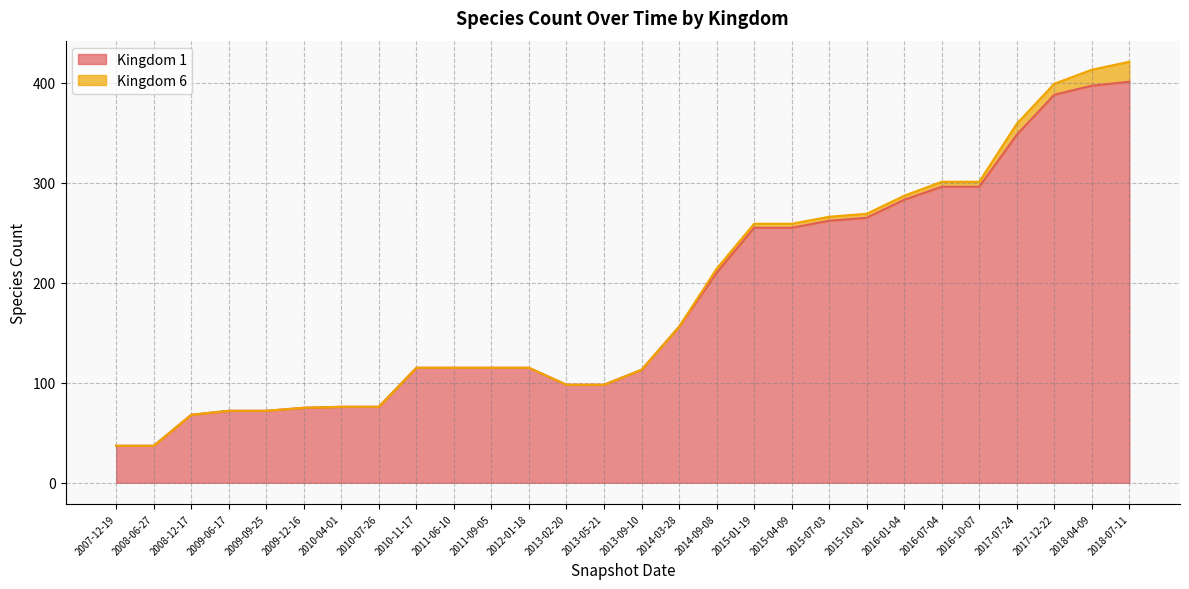

What is the sum of the values at 2008-12-17 and 2010-07-26?

144